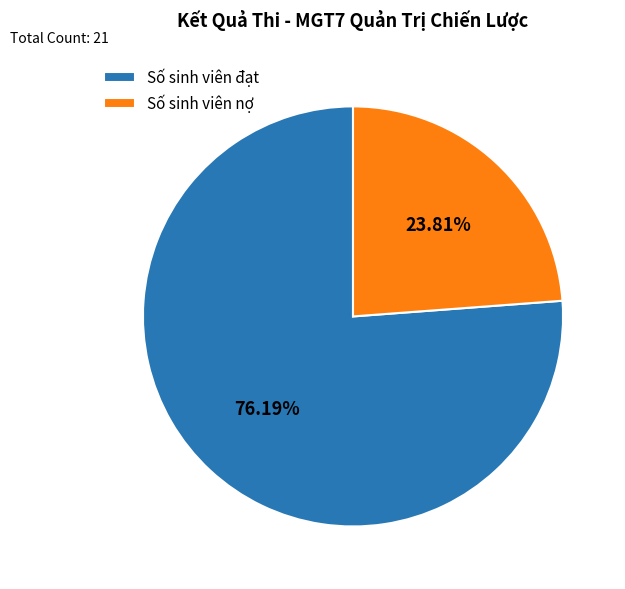

True or false: Số sinh viên đạt accounts for 67% of the total.

False